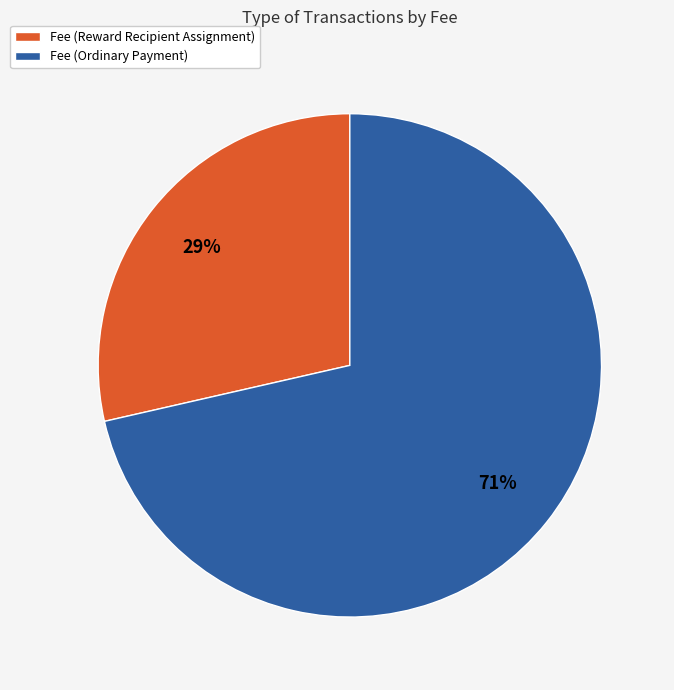

Which category has the smallest portion of the pie?

Fee (Reward Recipient Assignment)